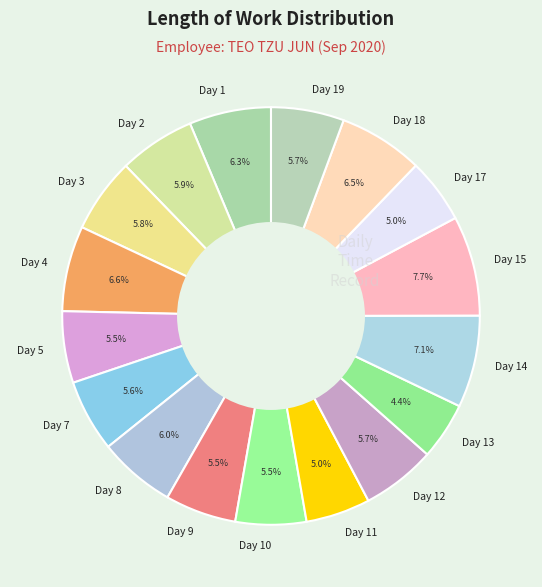

Does Day 15 represent more than half of the total?

No